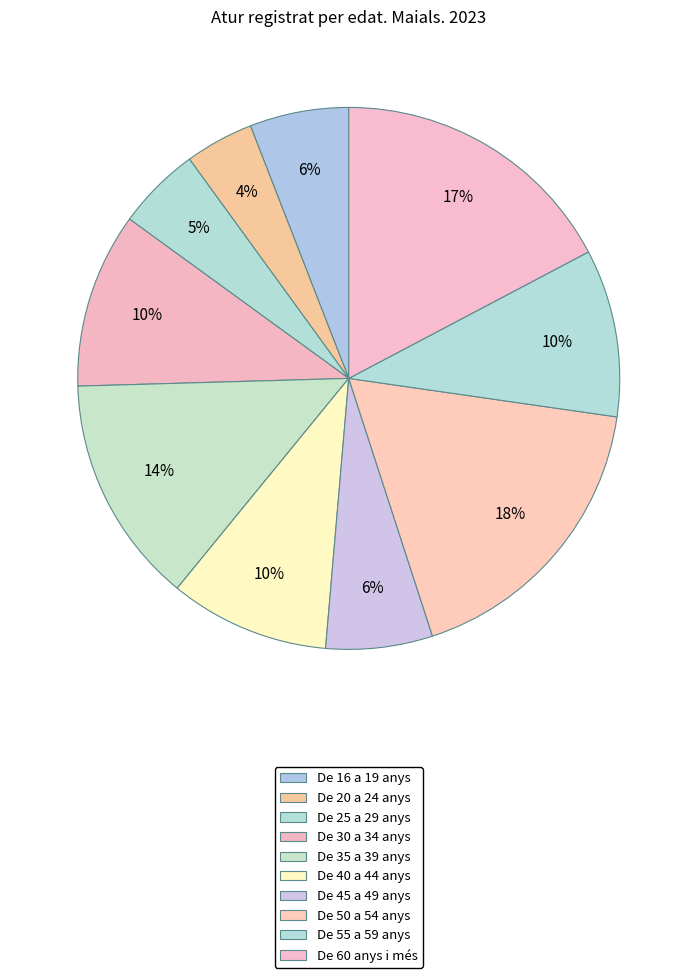

What is the largest slice in the pie chart?

De 50 a 54 anys